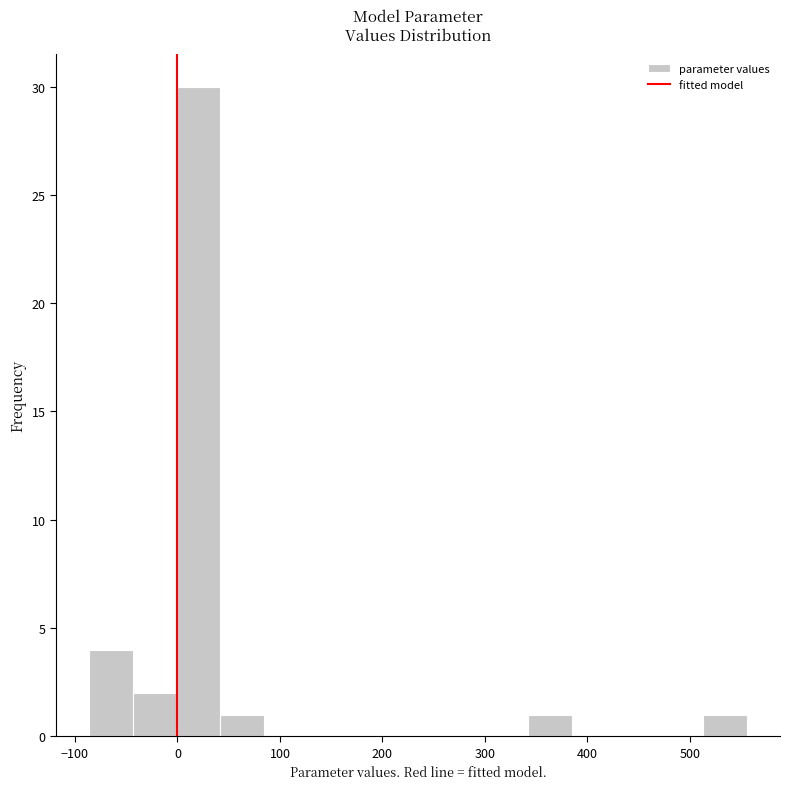

What is the height of the bar covering 40 to 80 on the x-axis? Neither the bar edges nor the heights are printed on the chart, so give them approximately, as read against the axes.

1